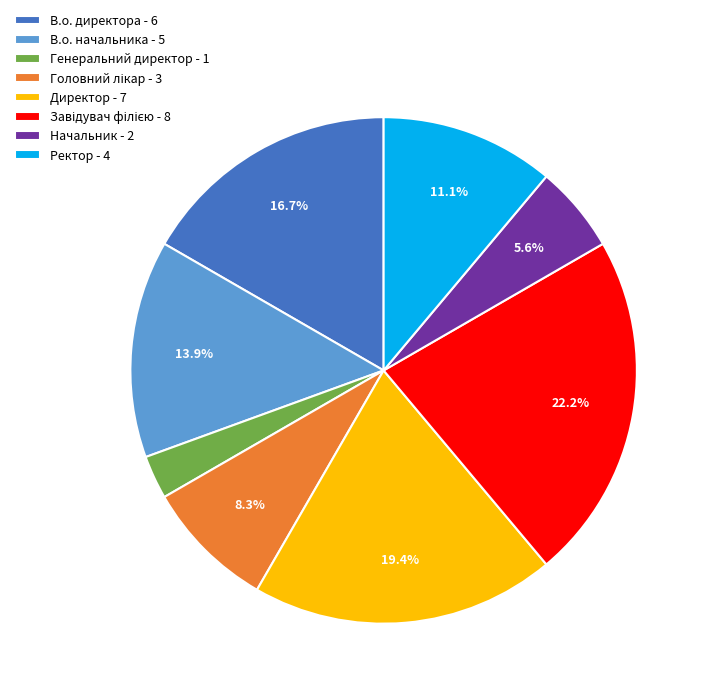

To the nearest percent, what percentage of the pie is Ректор?

11%